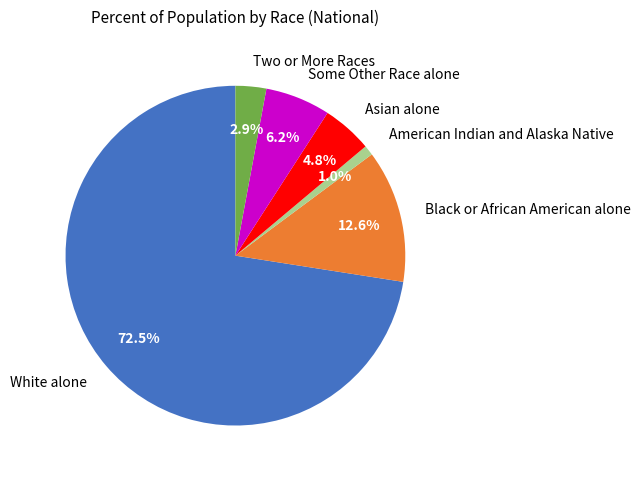

The Some Other Race alone slice represents 6% of the pie. True or false?

True